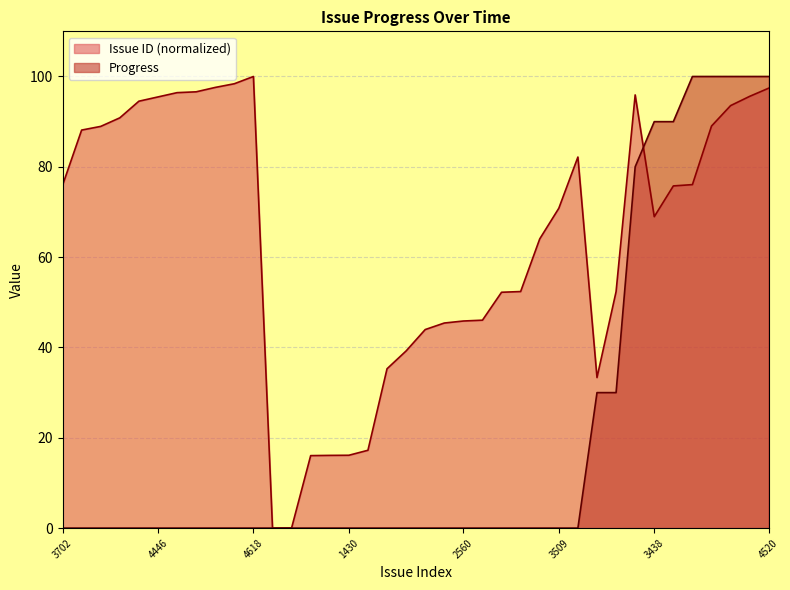

What is the difference between the highest and lowest values at 3509?

70.8